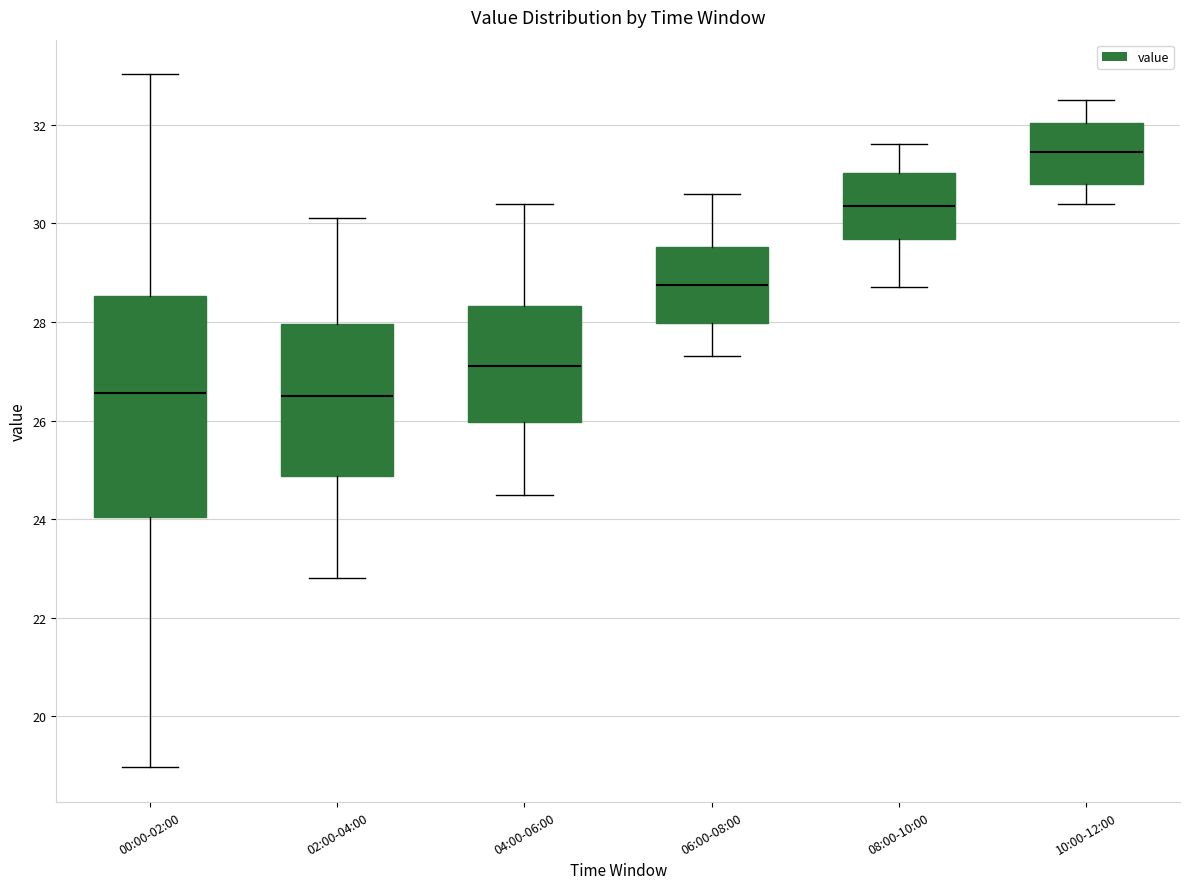

Reading left to right, transcribe this box plot: for each box, give where its median line is, the range the box spans, and where its two whiskers end, as read against the y-axis. The values are not printed on the chart, so give them approximately, as read against the axis.

00:00-02:00: median 26.6, box 24.0 to 28.6, whiskers 19.0 to 33.0
02:00-04:00: median 26.6, box 24.8 to 28.0, whiskers 22.8 to 30.2
04:00-06:00: median 27.2, box 26.0 to 28.4, whiskers 24.6 to 30.4
06:00-08:00: median 28.8, box 28.0 to 29.6, whiskers 27.4 to 30.6
08:00-10:00: median 30.4, box 29.6 to 31.0, whiskers 28.8 to 31.6
10:00-12:00: median 31.4, box 30.8 to 32.0, whiskers 30.4 to 32.6